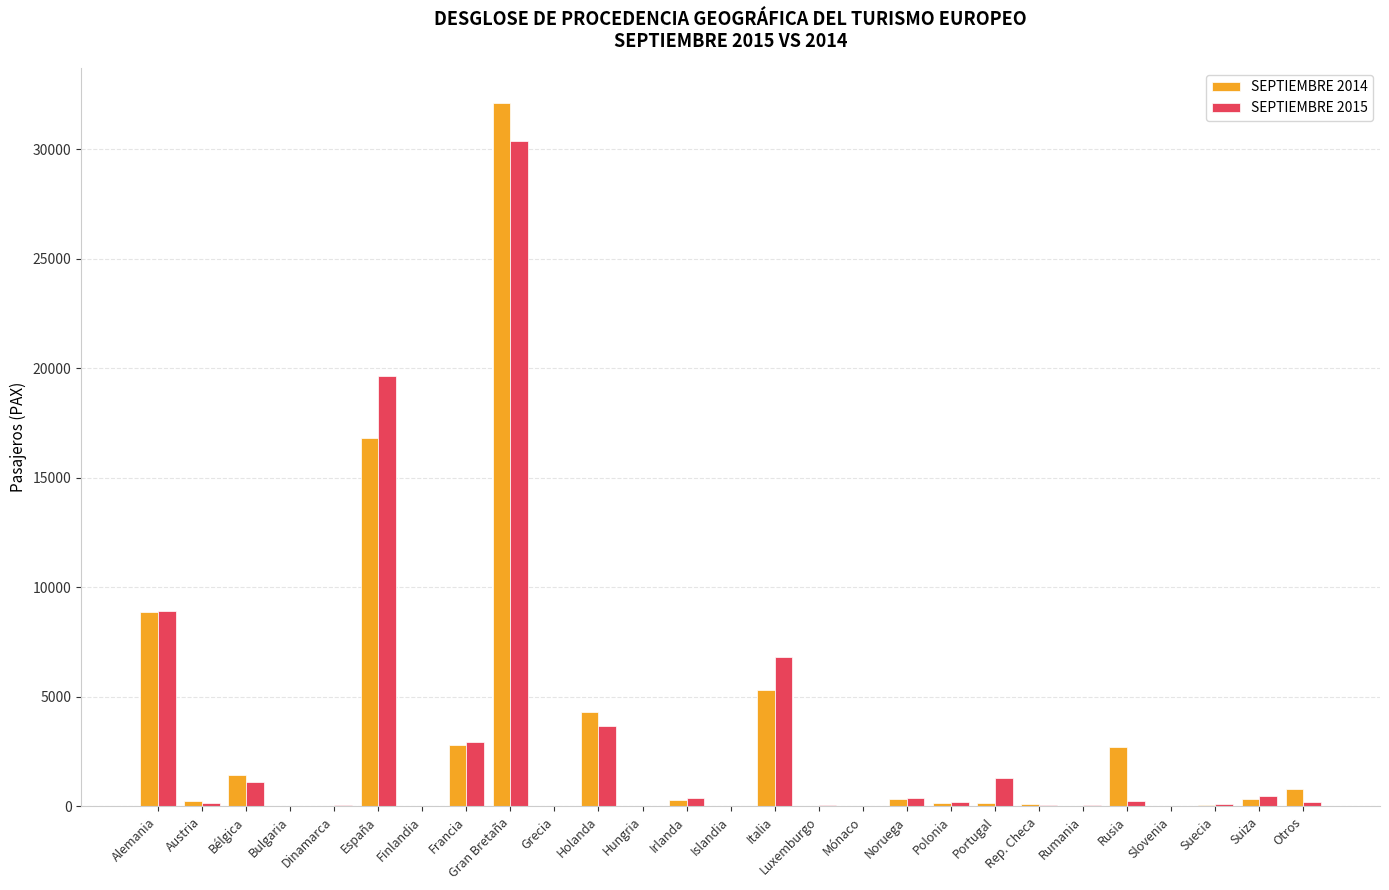

Does the chart contain stacked bars?

No